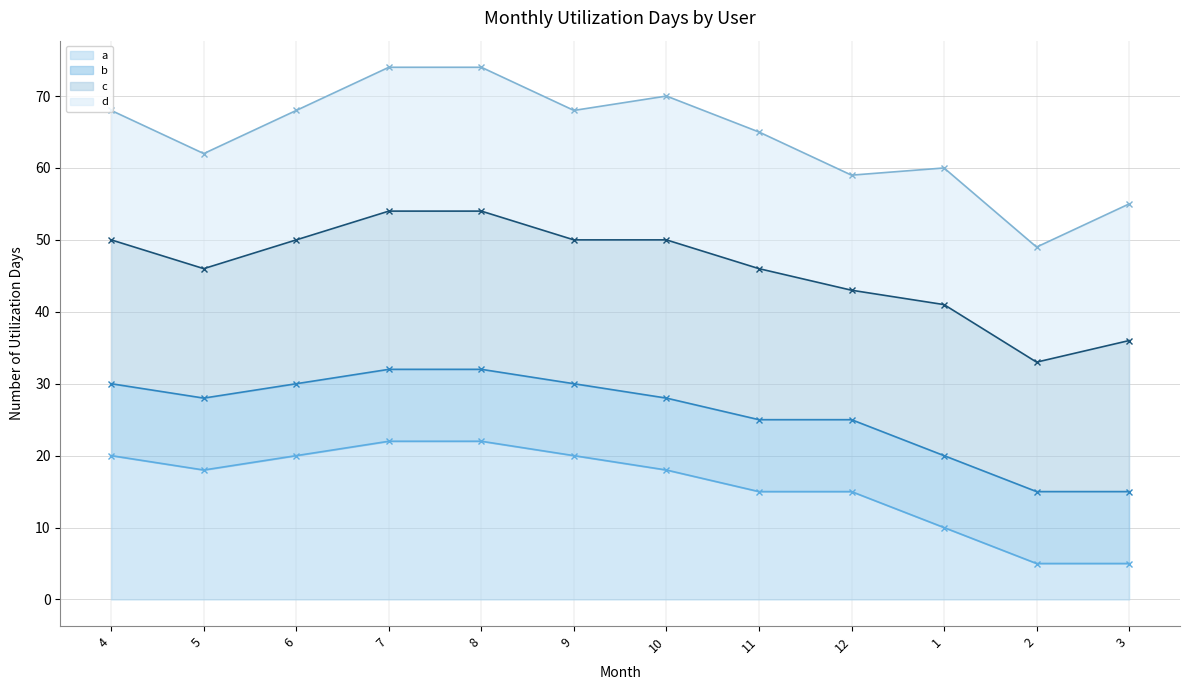

Reading left to right, transcribe all the data shown in this chart.

a (line): 4=20	5=18	6=20	7=22	8=22	9=20	10=18	11=15	12=15	1=10	2=5	3=5
b (line): 4=30	5=28	6=30	7=32	8=32	9=30	10=28	11=25	12=25	1=20	2=15	3=15
c (line): 4=50	5=46	6=50	7=54	8=54	9=50	10=50	11=46	12=43	1=41	2=33	3=36
d (line): 4=68	5=62	6=68	7=74	8=74	9=68	10=70	11=65	12=59	1=60	2=49	3=55